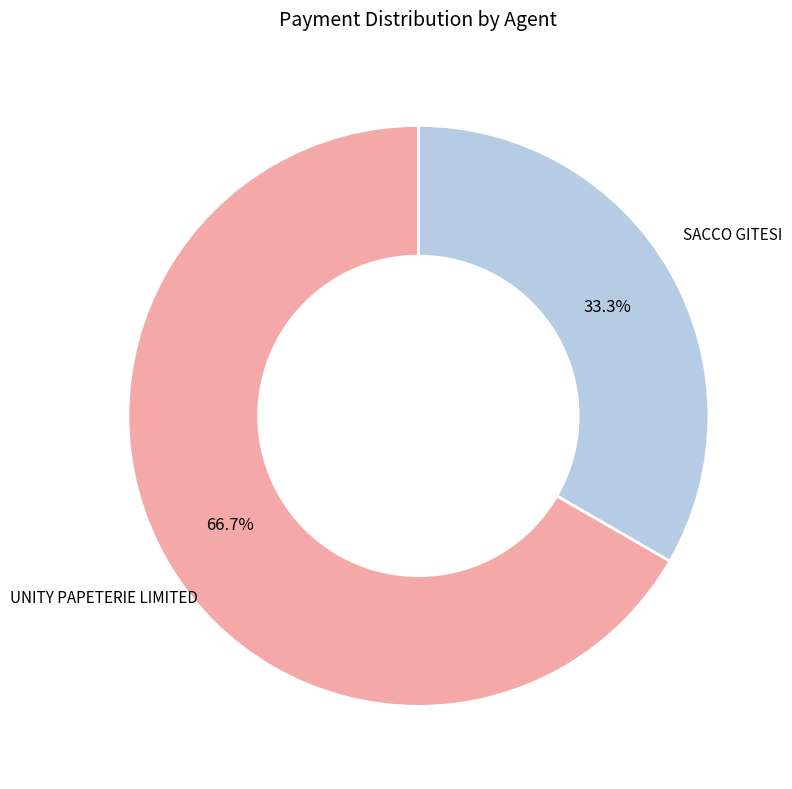

Count the number of slices in the pie.

2